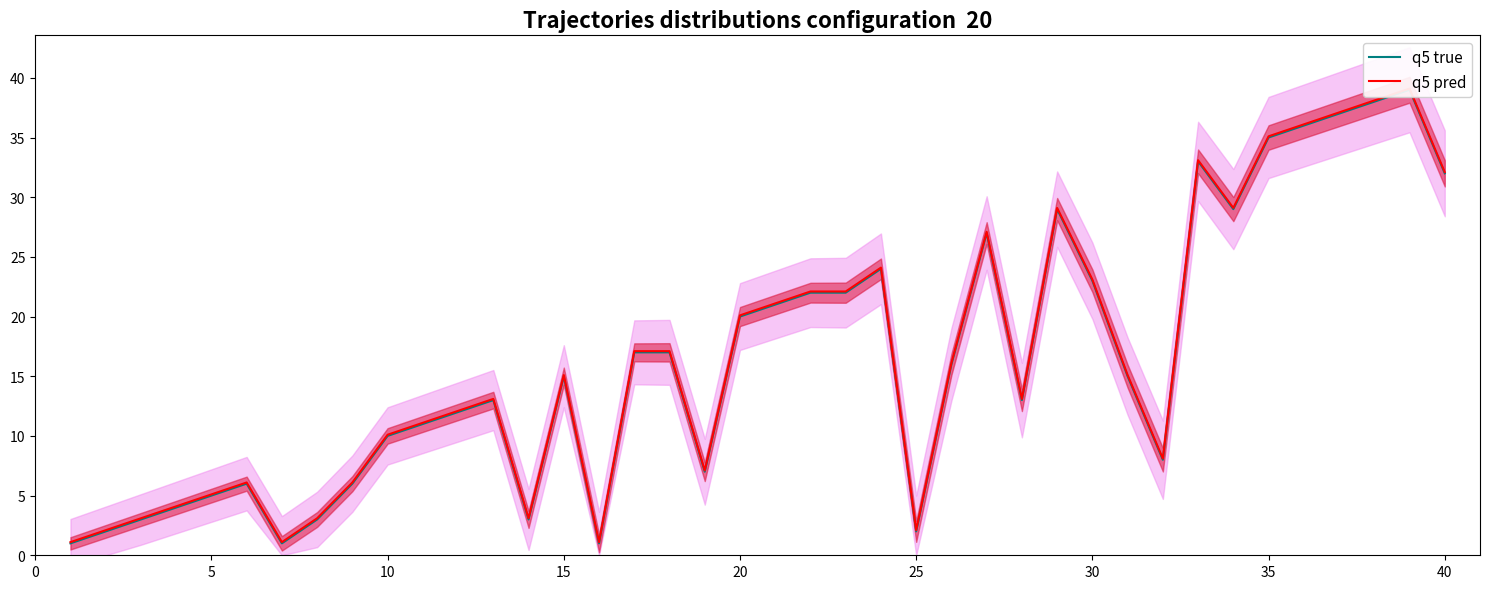

How many data points in q5 true are less than 15?

19